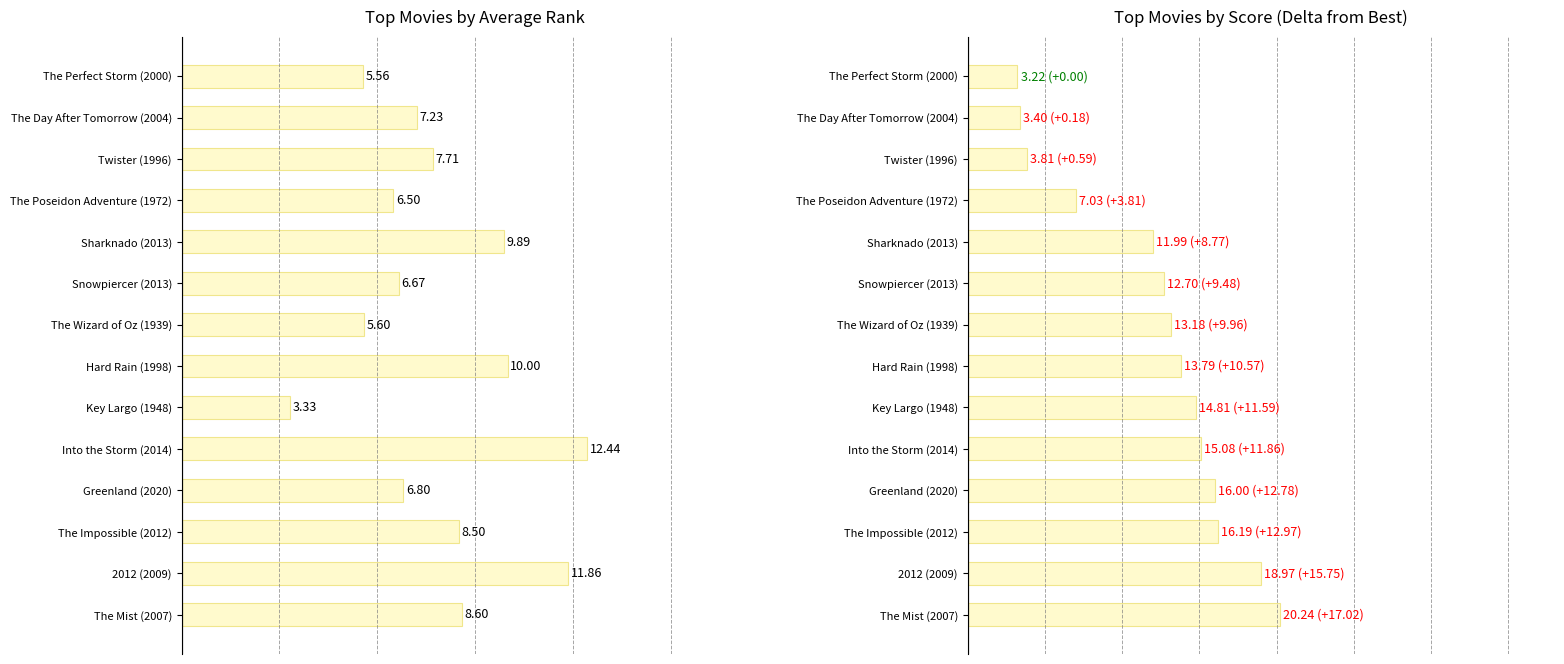

How many bars are there in each group?

2